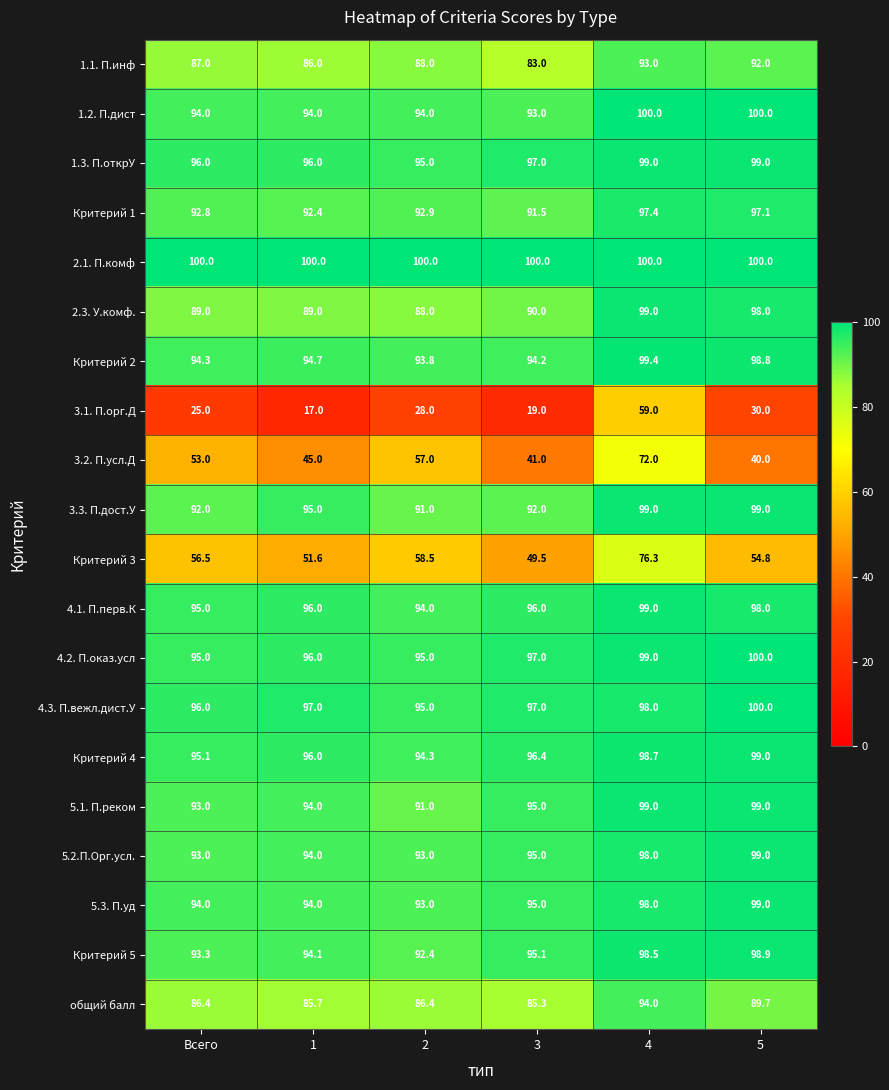

Is the value of 5.3. П.уд at 2 greater than the value of 4.3. П.вежл.дист.У at 4?

No